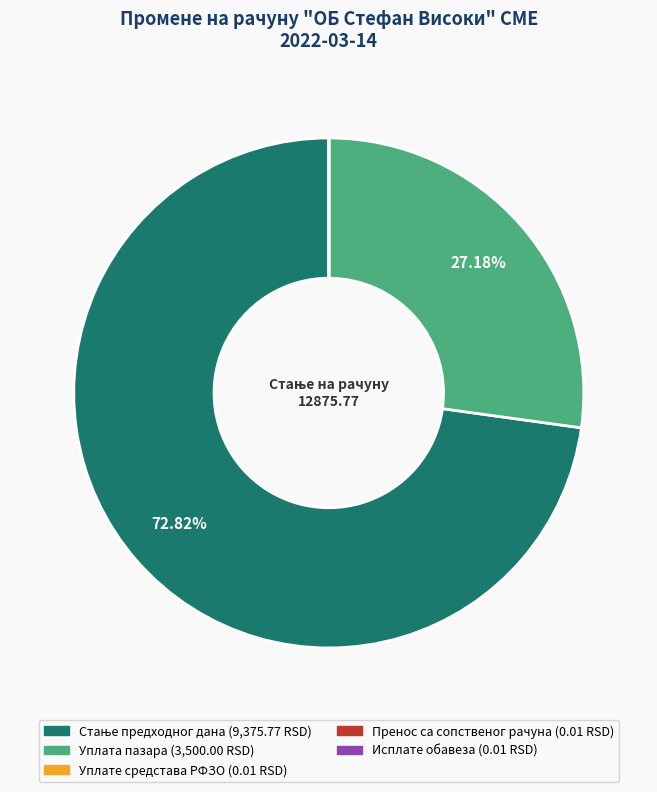

Is there any slice that represents more than half of the pie?

Yes